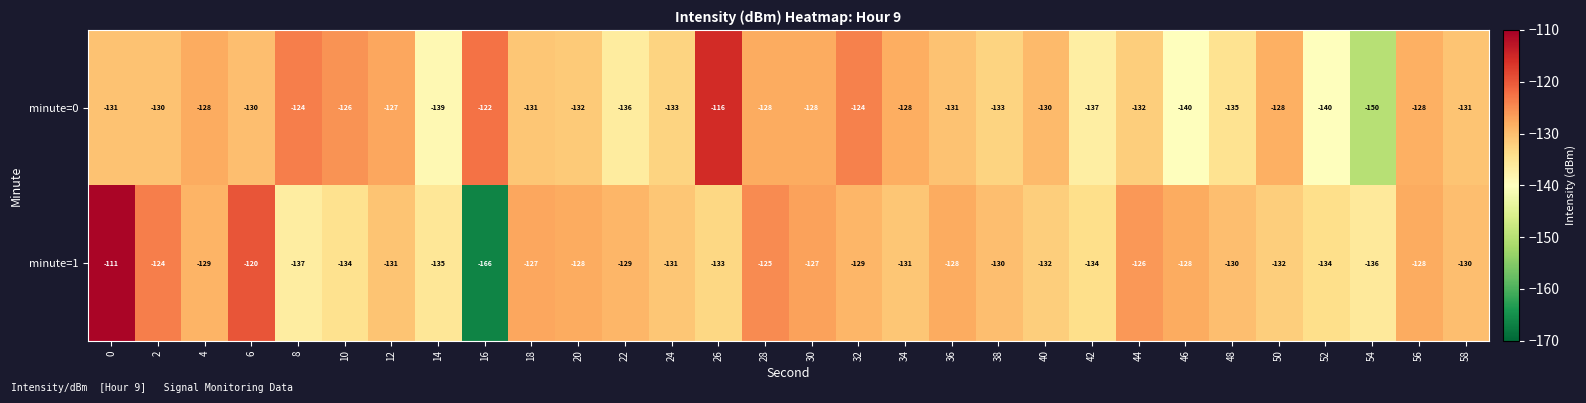

What is the difference between the highest and lowest values at 8?

13